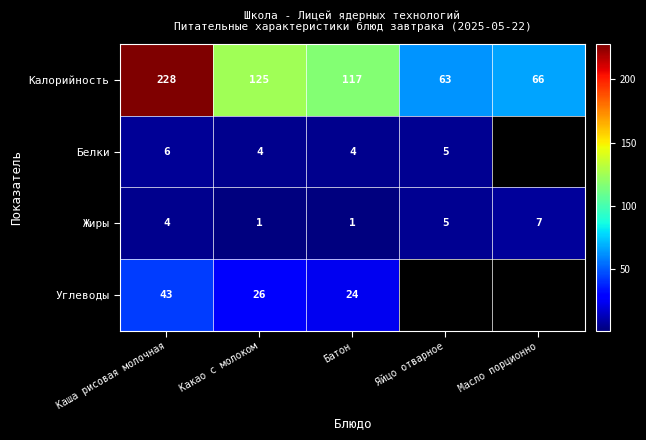

What is the total value across all series at Какао с молоком?

156